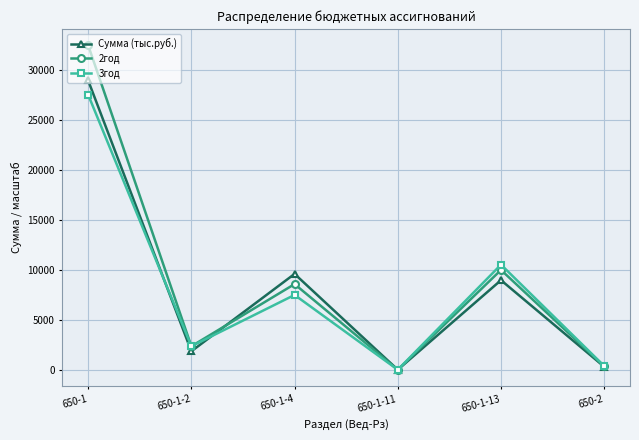

Is this an area chart (filled region under the line)?

No